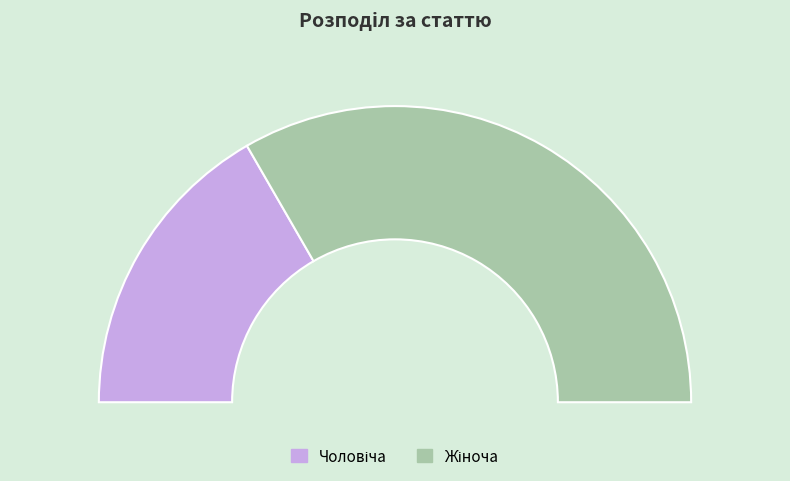

True or false: Чоловіча accounts for 27% of the total.

False